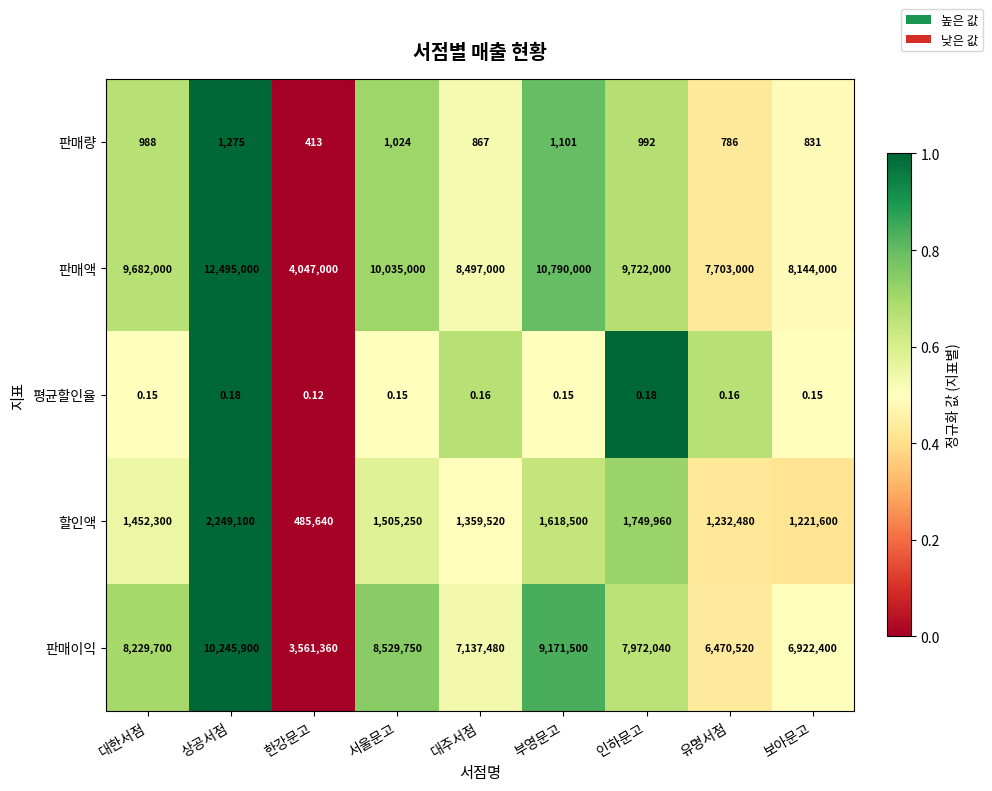

Between 서울문고 and 대주서점, which series saw the biggest shift?

판매액